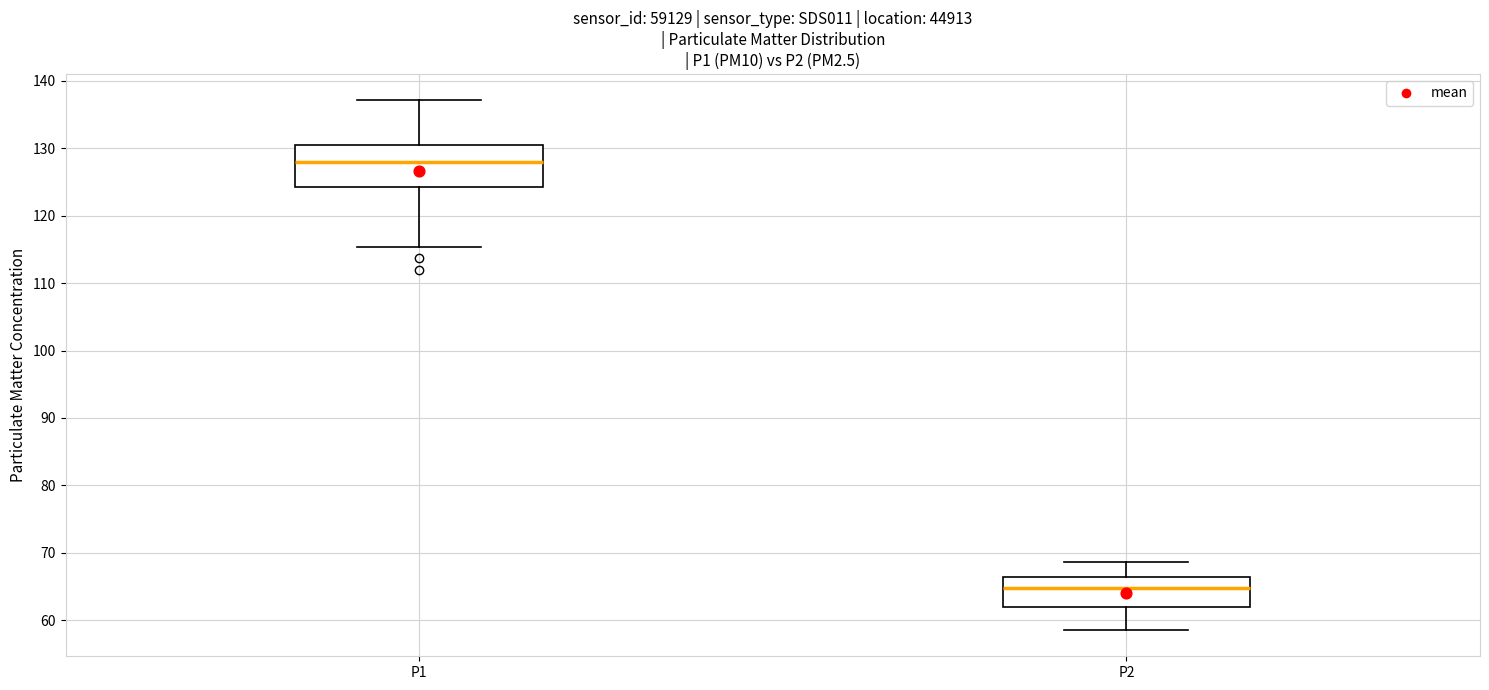

Reading left to right, transcribe this box plot: for each box, give where its median line is, the range the box spans, and where its two whiskers end, as read against the y-axis. The values are not printed on the chart, so give them approximately, as read against the axis.

P1: median 128, box 124 to 131, whiskers 115 to 137
P2: median 65, box 62 to 66, whiskers 59 to 69